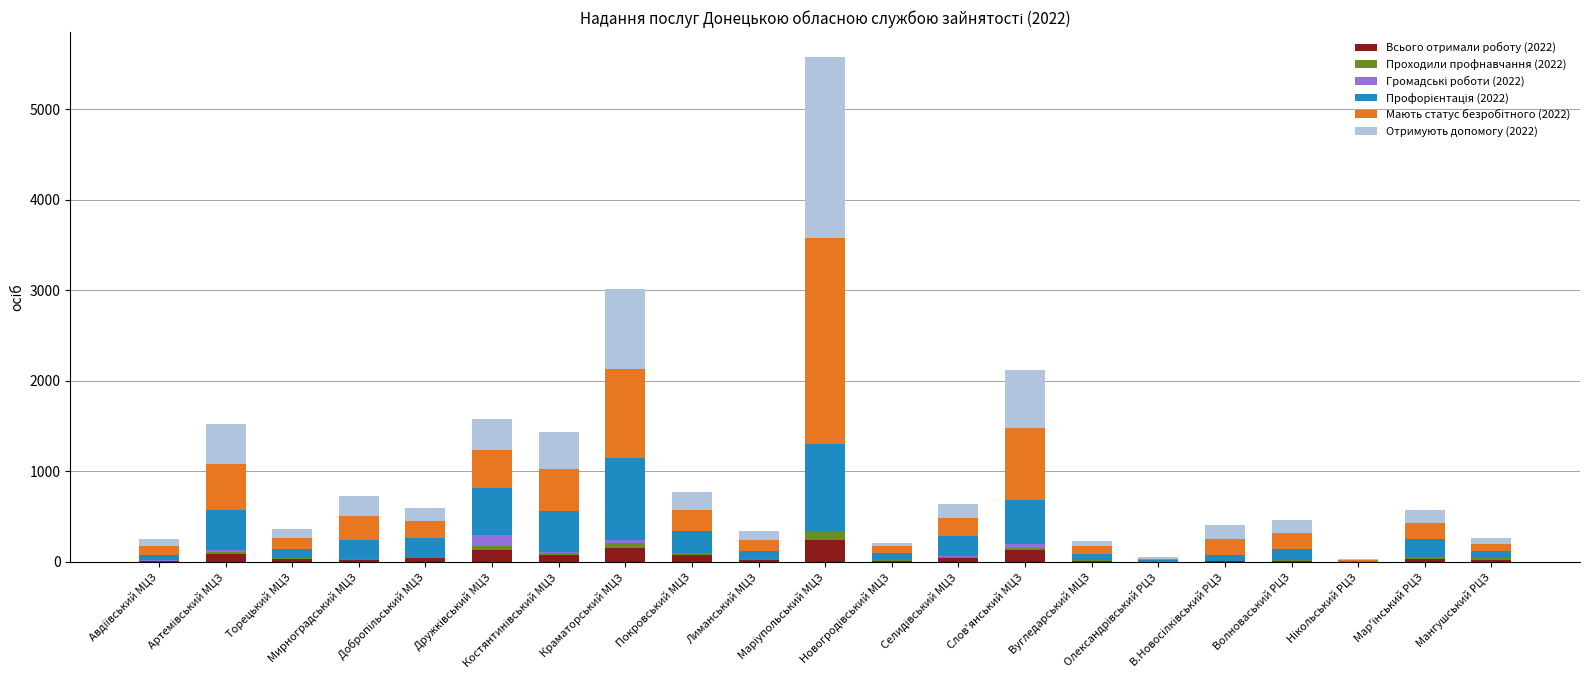

What is the label of the 16th bar from the left?

Олександрівський РЦЗ